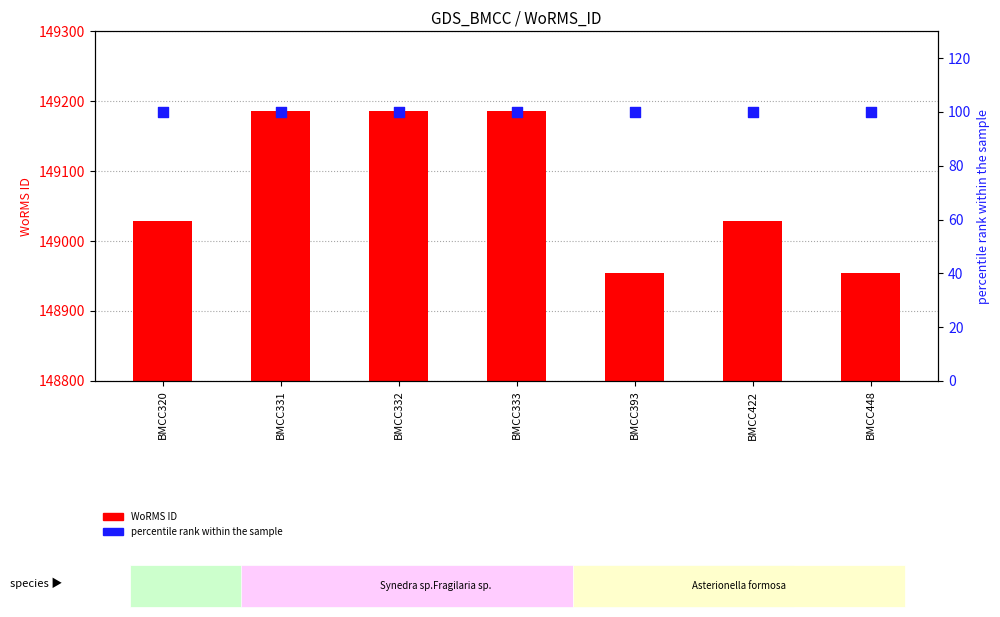

Is the value of percentile rank within the sample at BMCC422 greater than the value of WoRMS ID at BMCC333?

No